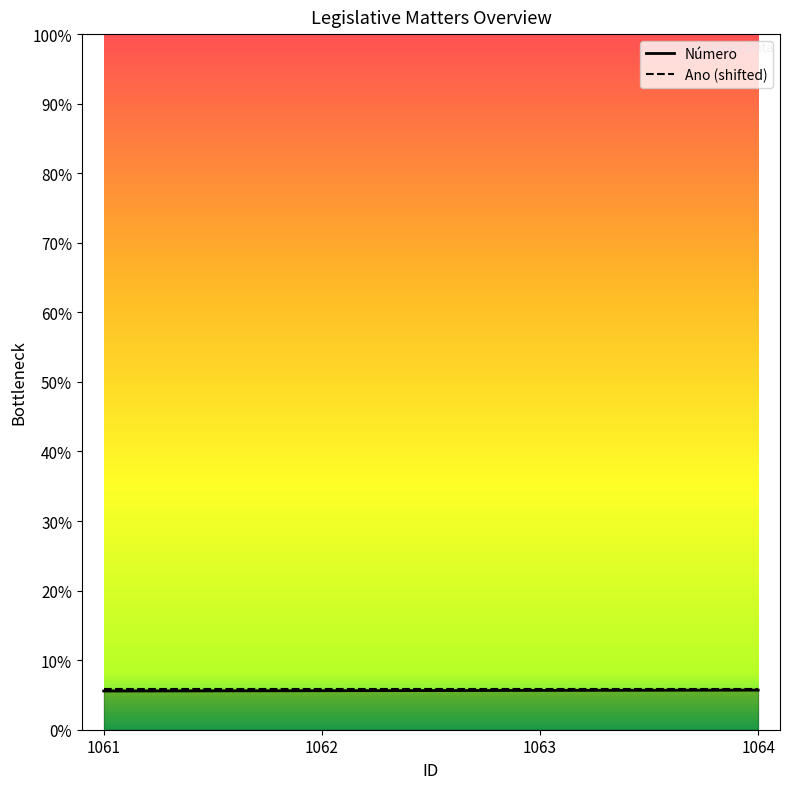

True or false: the data has more than 0 interior local peaks.

False